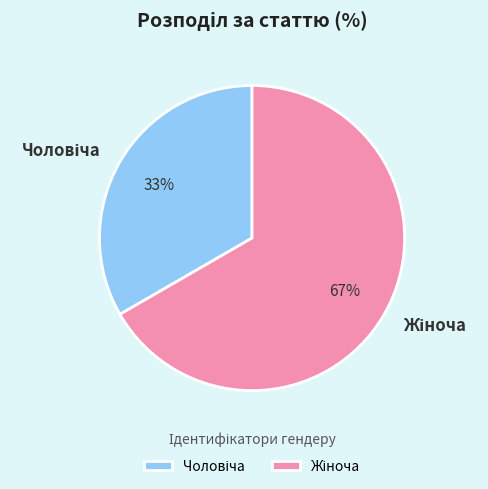

Is there any slice that represents more than half of the pie?

Yes